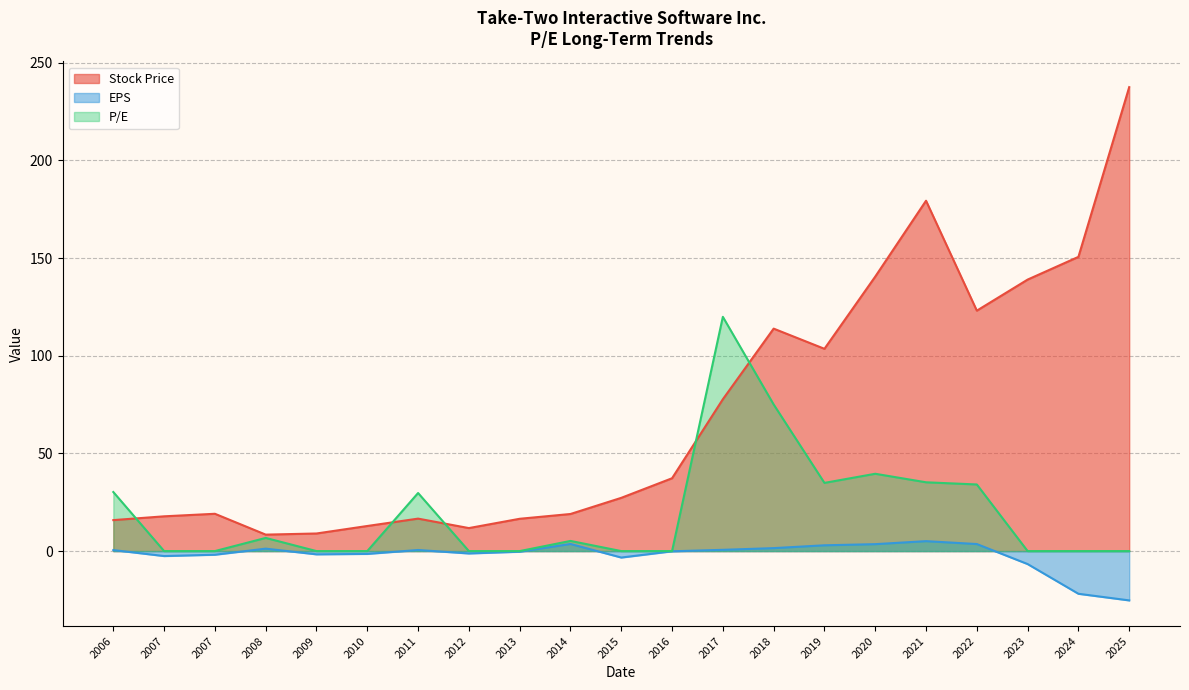

At which label does EPS reach its minimum?

2025